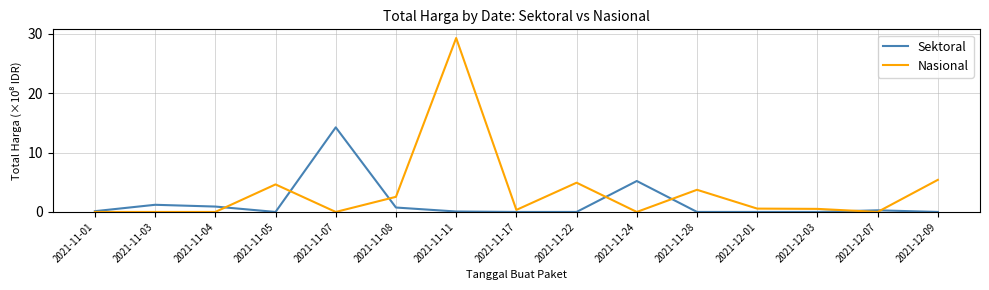

At which label is Sektoral closest to 7?

2021-11-24